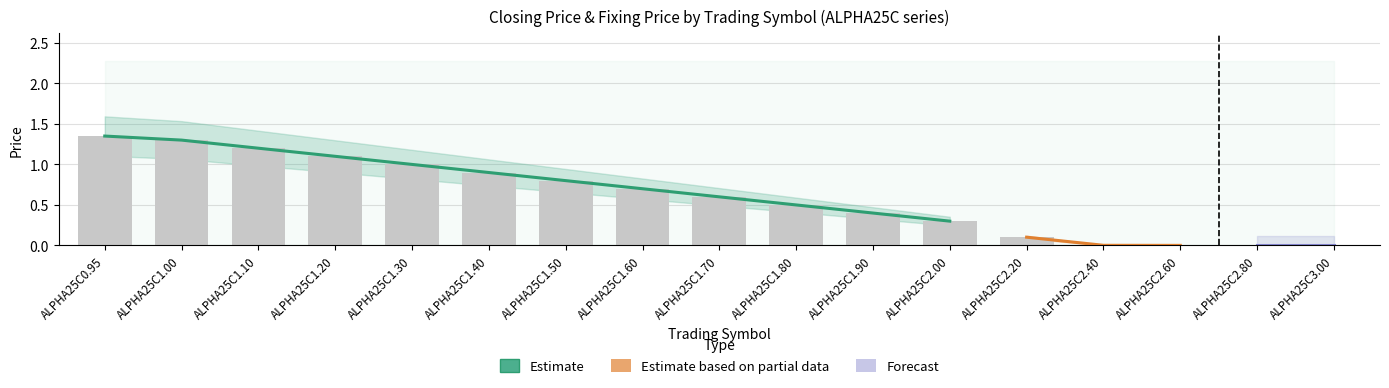

How many groups of bars are there?

17